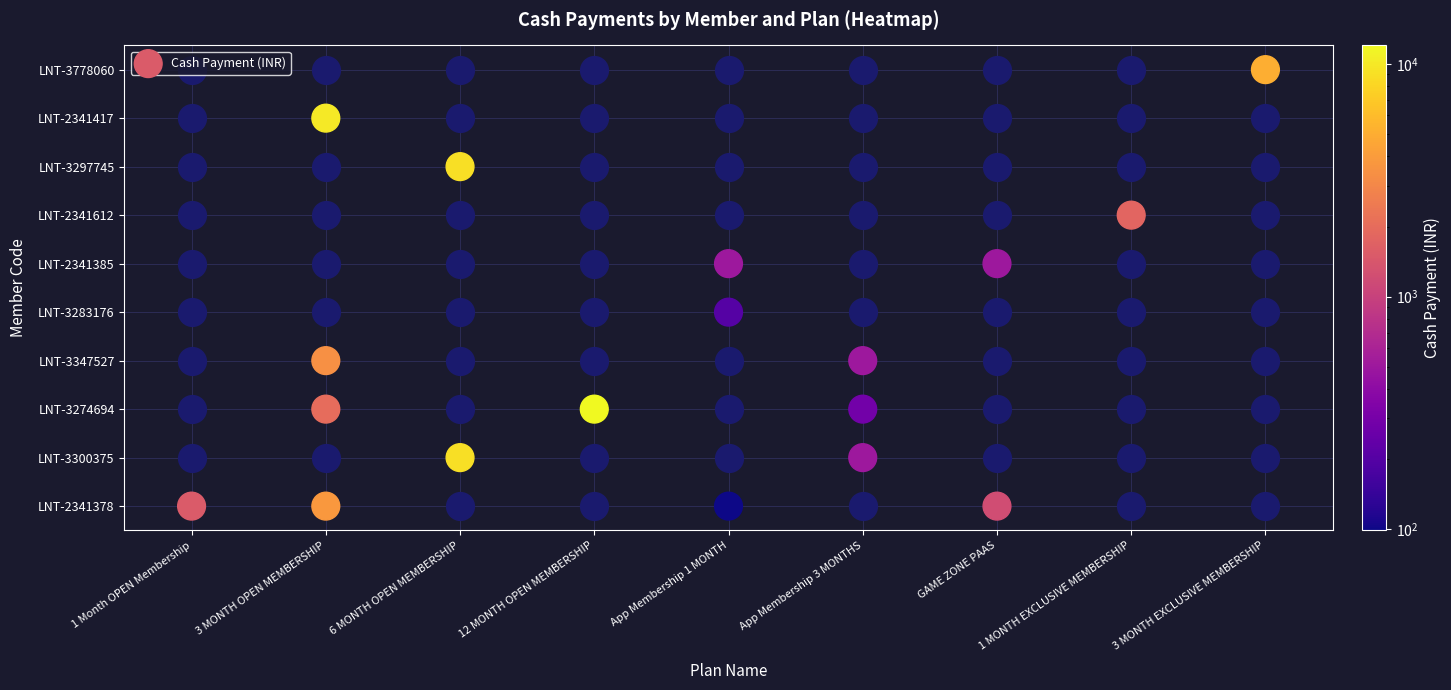

The chart shows a value of 3 at App Membership 1 MONTH. True or false?

False